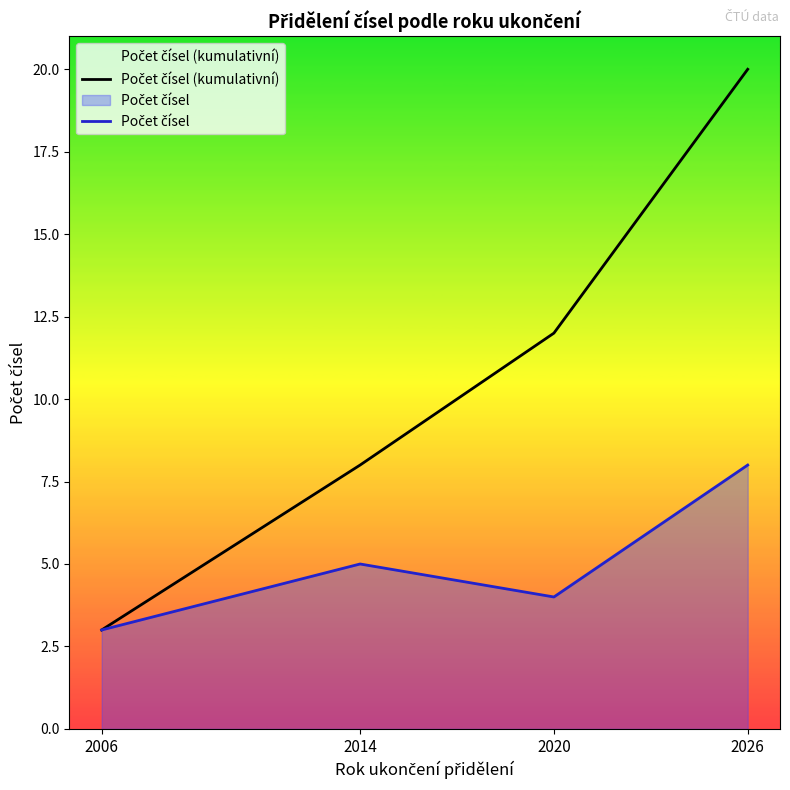

What is the difference between the maximum and minimum values in the Počet čísel series?

5